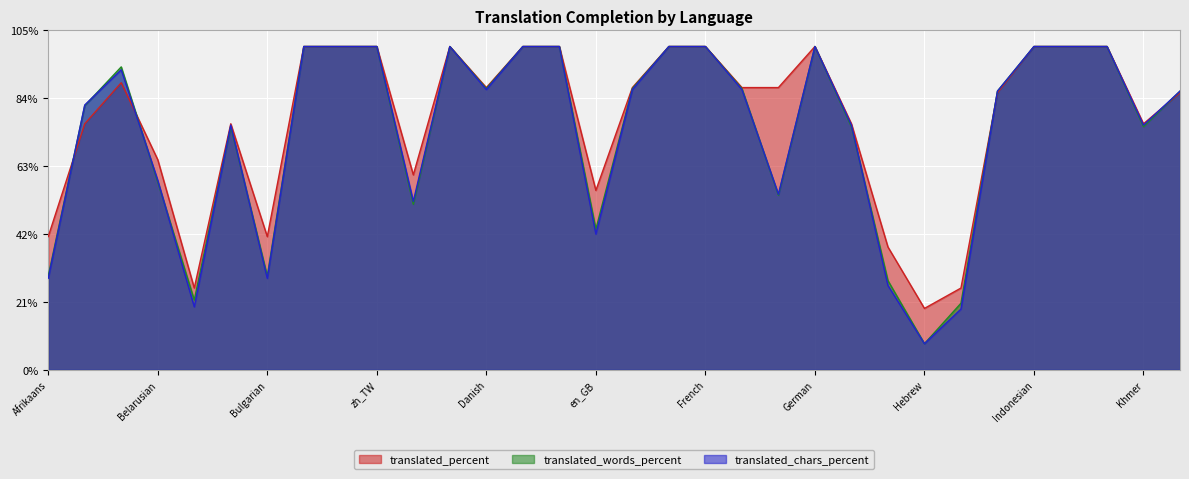

What is the label of the 24th point from the left?

Gujarati